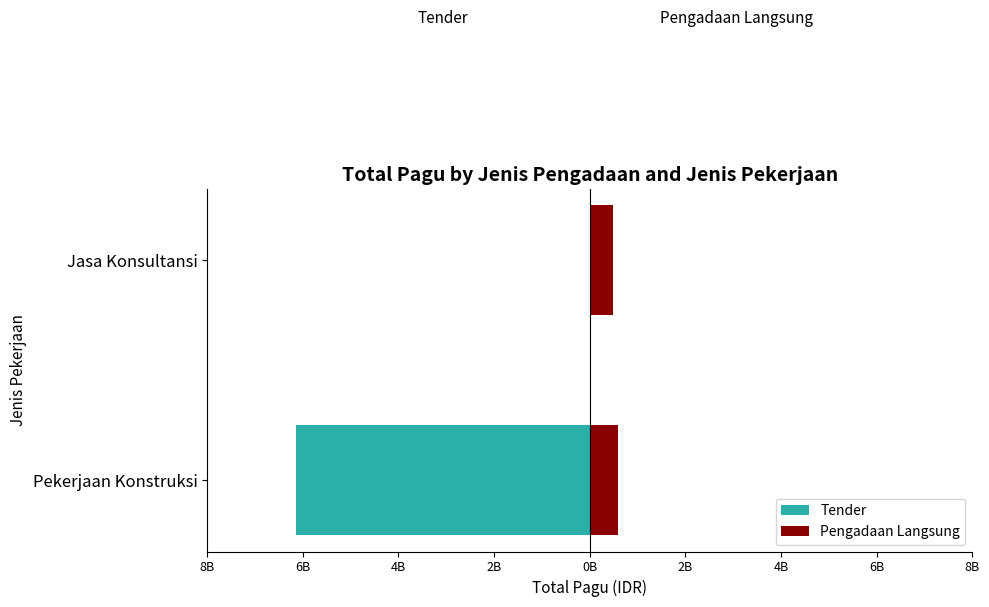

What is the smallest value displayed?

-6145760780